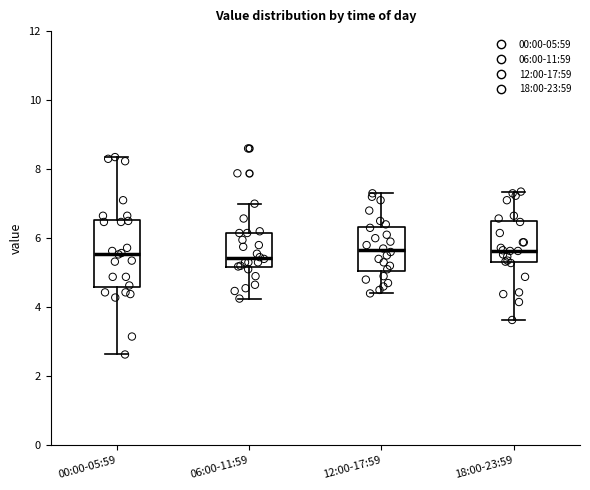

Comparing the boxes themselves (not the whiskers), which one is the tallest?

00:00-05:59